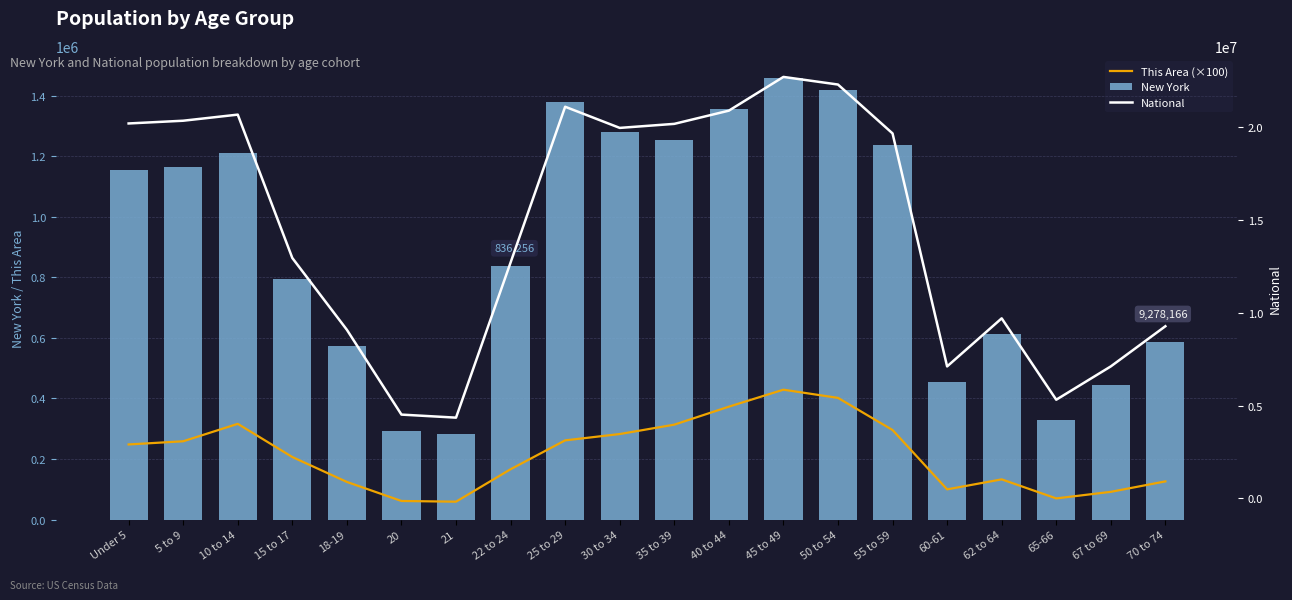

Reading left to right, list all the values displayed in this chart.

This Area (×100): Under 5=248100	5 to 9=258600	10 to 14=316200	15 to 17=206600	18-19=124300	20=61400	21=59100	22 to 24=166200	25 to 29=261600	30 to 34=282500	35 to 39=313500	40 to 44=372900	45 to 49=429000	50 to 54=401900	55 to 59=295800	60-61=99800	62 to 64=132800	65-66=69900	67 to 69=91600	70 to 74=126100
New York: Under 5=1155822	5 to 9=1163955	10 to 14=1211456	15 to 17=793696	18-19=572582	20=293083	21=281596	22 to 24=836256	25 to 29=1380177	30 to 34=1279160	35 to 39=1254124	40 to 44=1355893	45 to 49=1458763	50 to 54=1419928	55 to 59=1237408	60-61=453993	62 to 64=612267	65-66=330160	67 to 69=443051	70 to 74=587391
National: Under 5=20201362	5 to 9=20348657	10 to 14=20677194	15 to 17=12954254	18-19=9086089	20=4519129	21=4354294	22 to 24=12712576	25 to 29=21101849	30 to 34=19962099	35 to 39=20179642	40 to 44=20890964	45 to 49=22708591	50 to 54=22298125	55 to 59=19664805	60-61=7113727	62 to 64=9704197	65-66=5319902	67 to 69=7115361	70 to 74=9278166